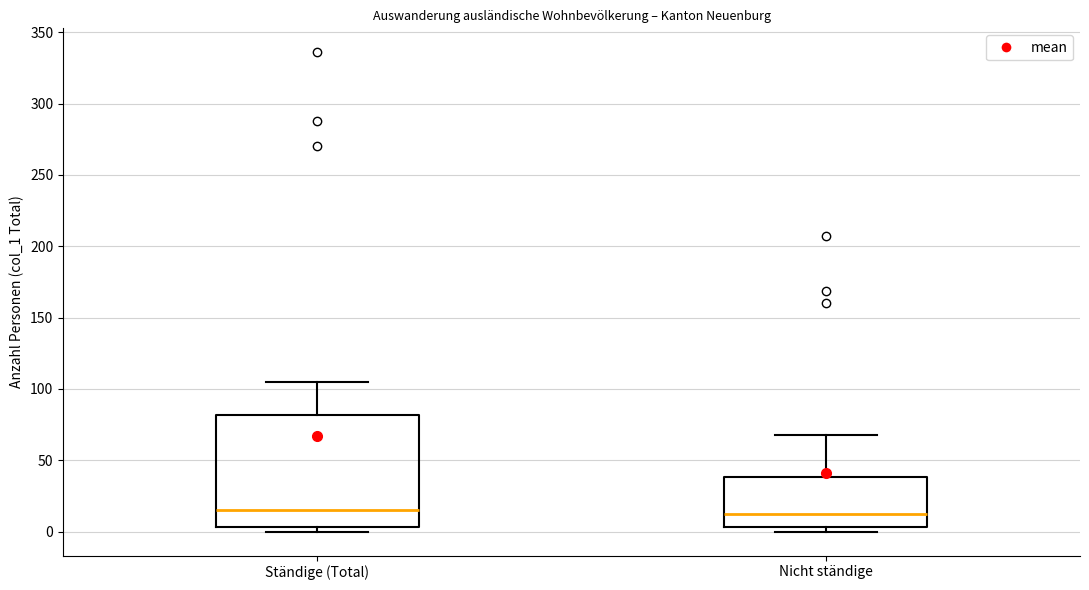

Reading left to right, read every box against the y-axis: the position of its median line, the range the box covers, and the ends of its whiskers. The values are not printed on the chart, so give them approximately, as read against the axis.

Ständige (Total): median 15, box 5 to 80, whiskers 0 to 105
Nicht ständige: median 10, box 5 to 40, whiskers 0 to 70